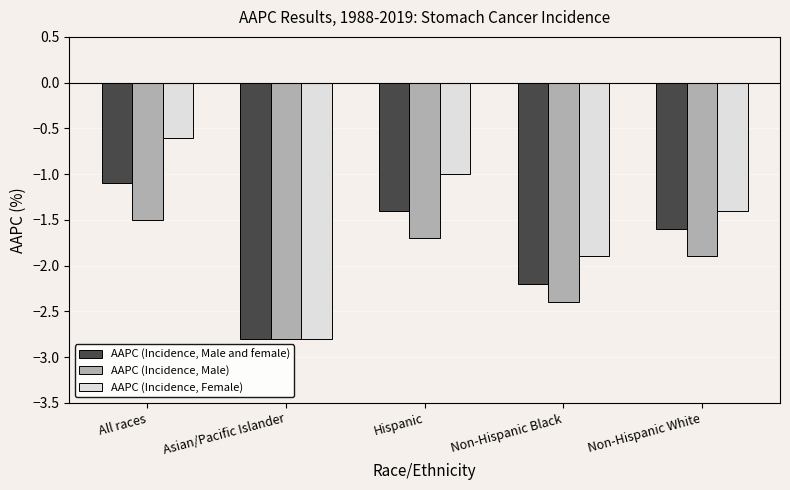

Are the bars horizontal?

No